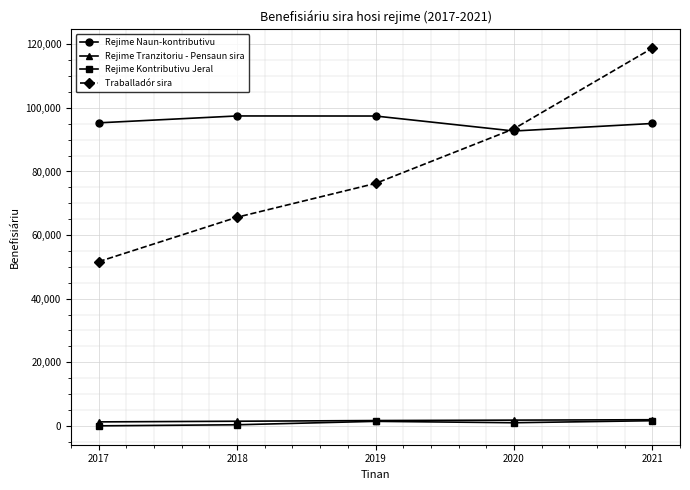

Which series changed the most between 2018 and 2021?

Traballadór sira